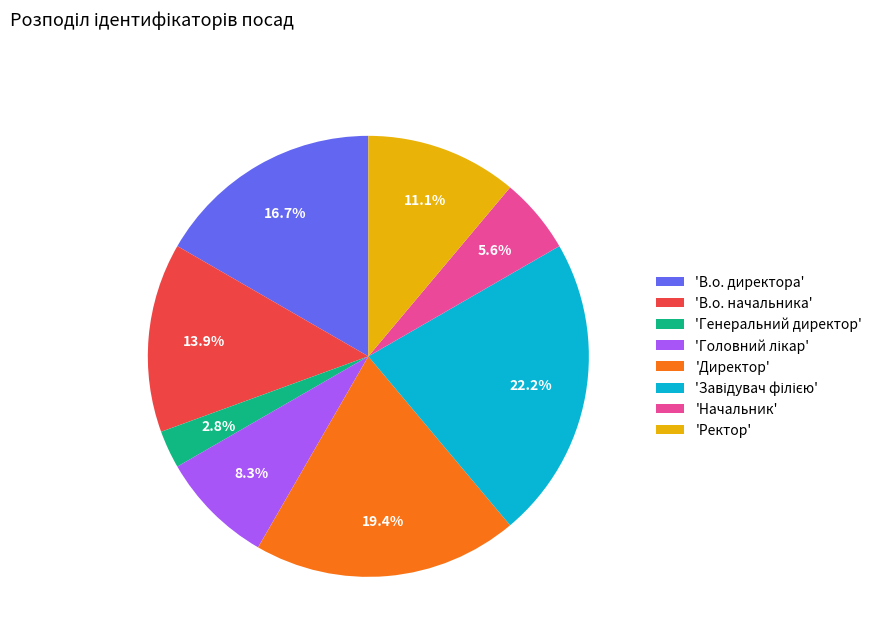

What is the smallest slice in the pie chart?

'Генеральний директор'